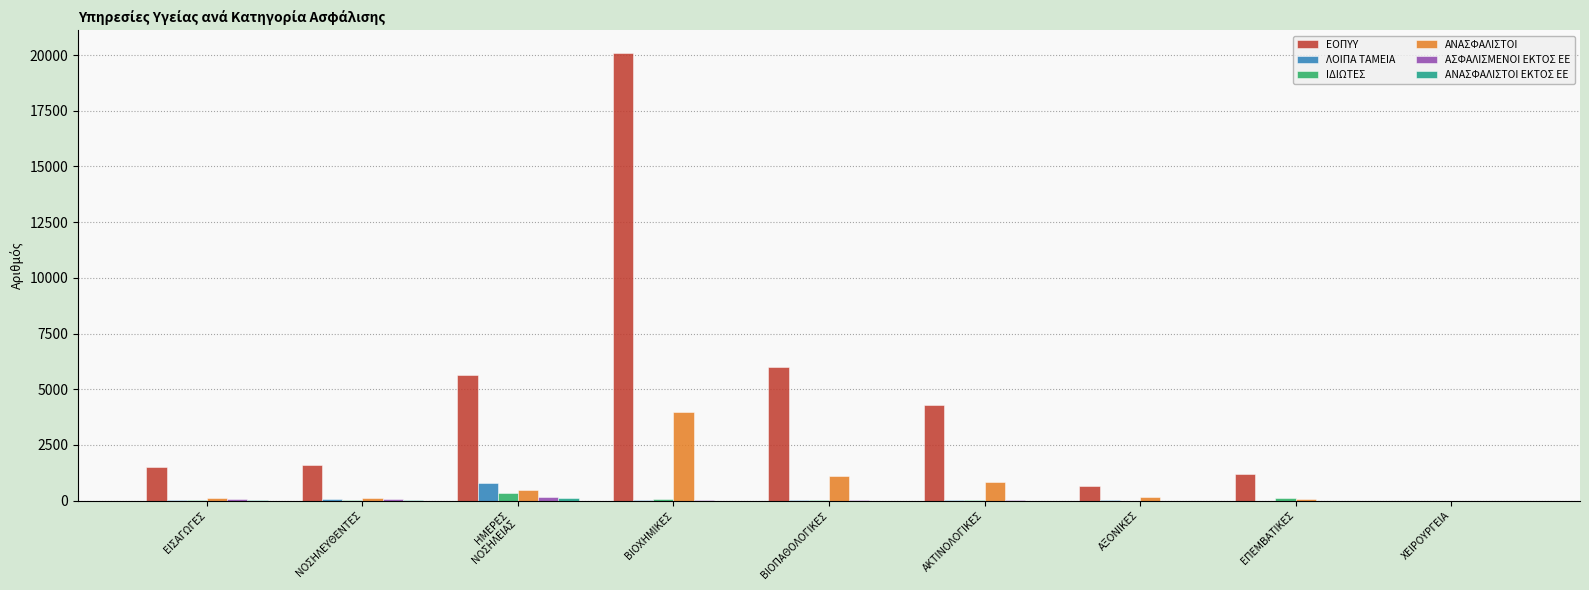

What is the maximum value for ΑΝΑΣΦΑΛΙΣΤΟΙ?

3970